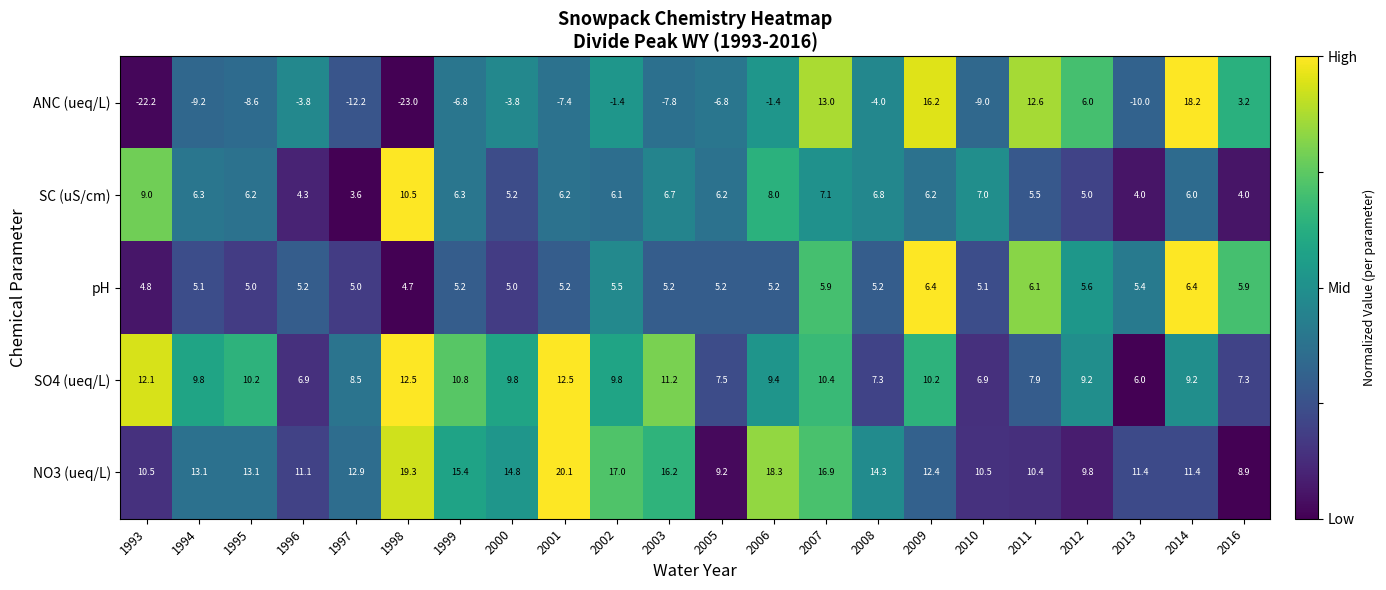

What is the difference between the pH values at 2005 and 2011?

0.9